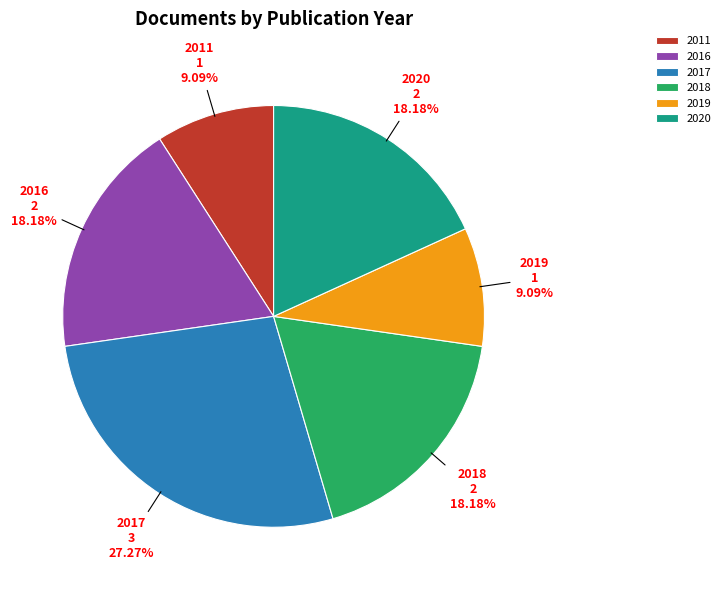

Is the sum of 2017 and 2011 greater than half?

No